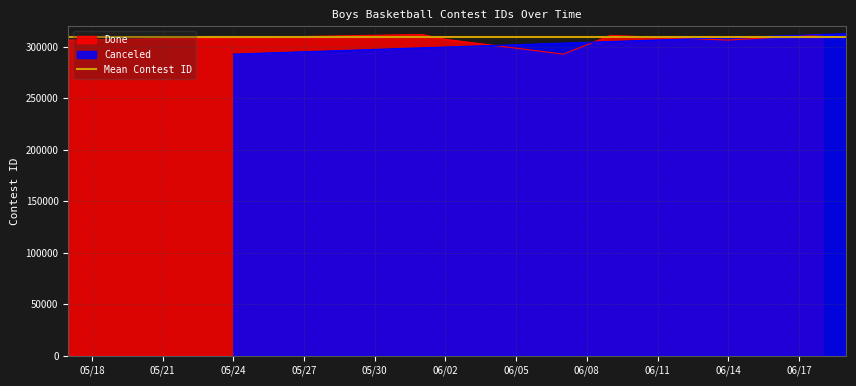

What is the lowest value of the Done series?

292917